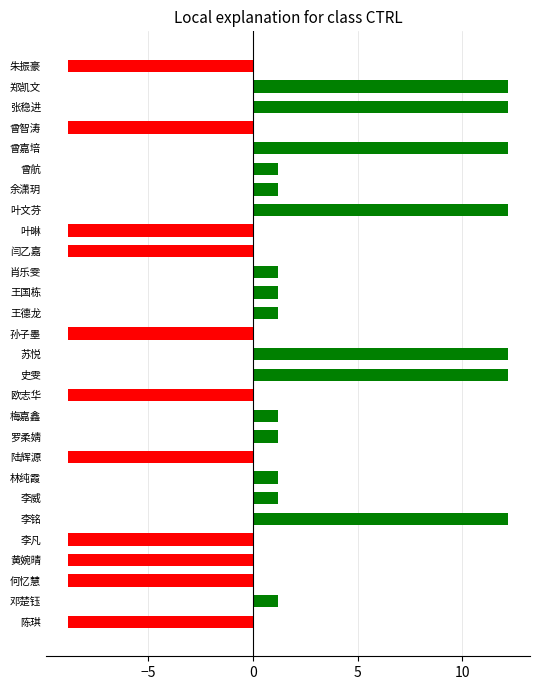

What is the maximum value shown in the chart?

12.2